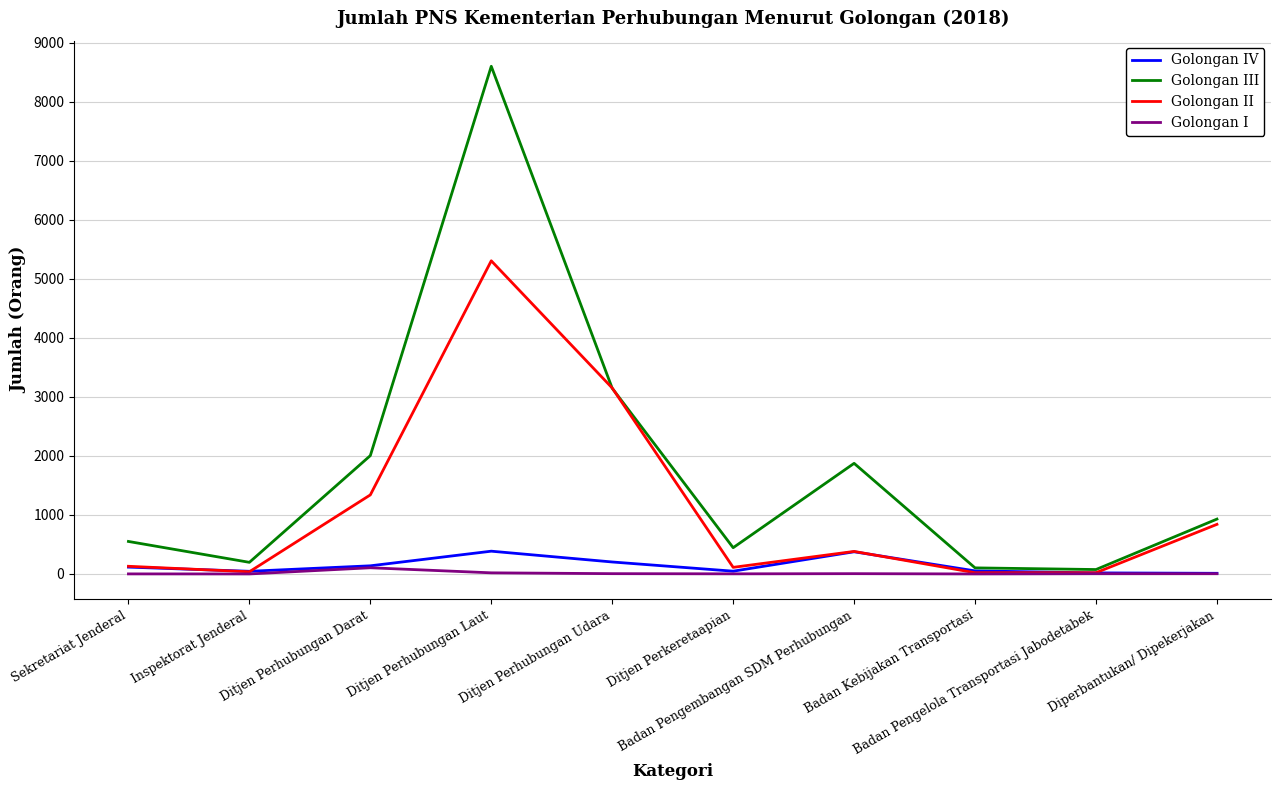

Which series has the widest spread of values?

Golongan III